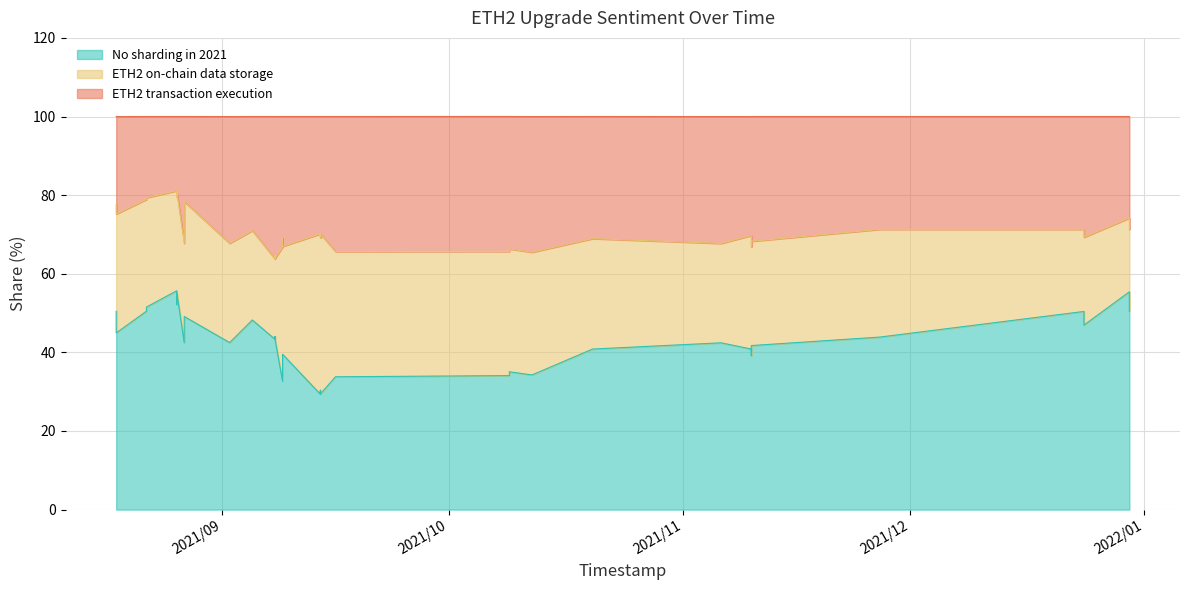

The value of ETH2 on-chain data storage at 31 is 27.8. True or false?

True